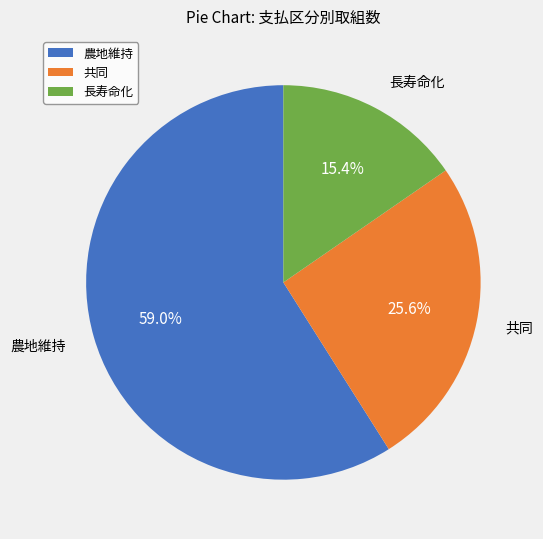

To the nearest percent, what is the difference between the largest and smallest slice percentages?

44%